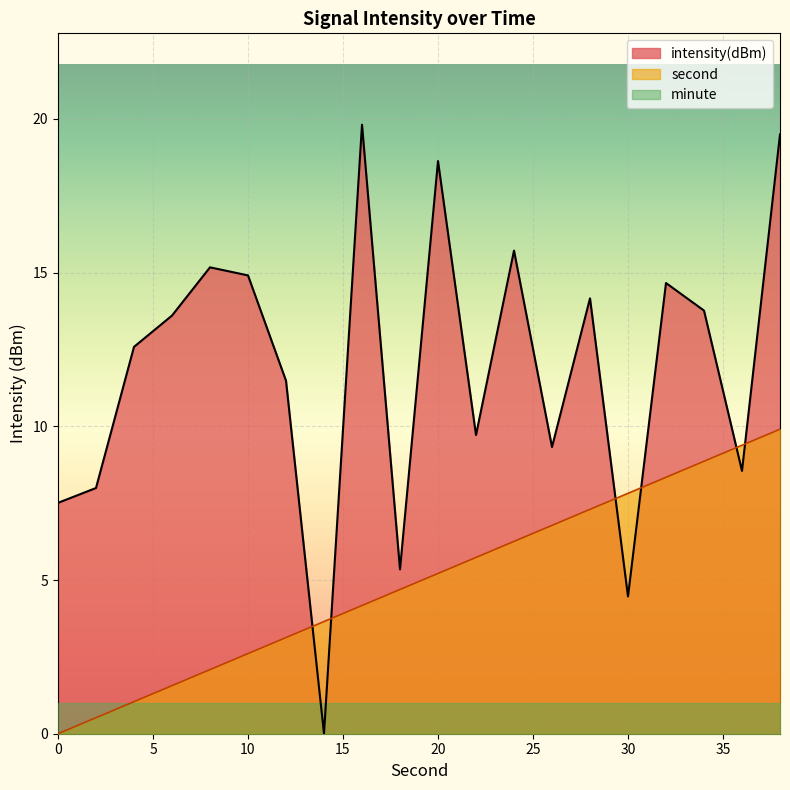

Where is second nearest to the value 4?

16